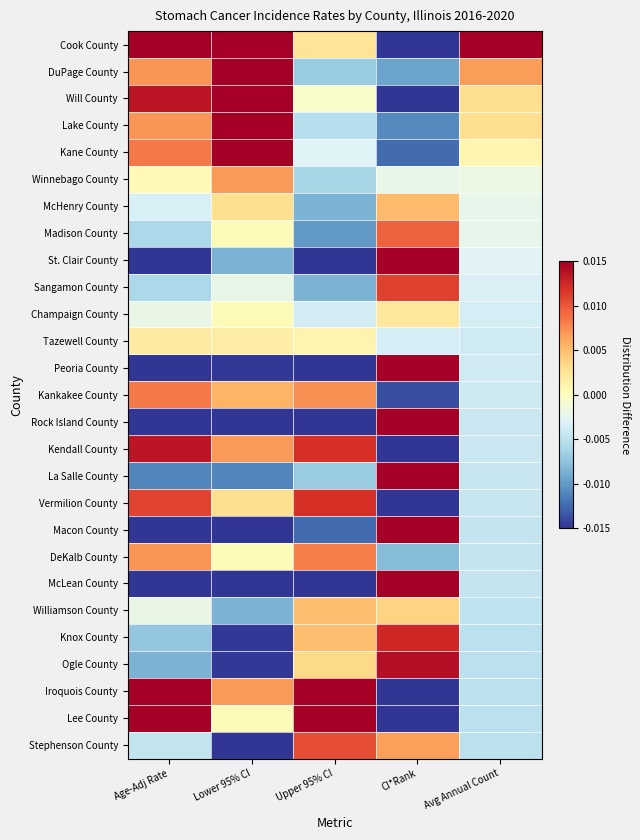

List the series in order of their peak value, lowest first.

Tazewell County, Champaign County, Williamson County, McHenry County, Winnebago County, DeKalb County, Kankakee County, Madison County, Stephenson County, Sangamon County, Vermilion County, Knox County, Kendall County, Ogle County, Cook County, DuPage County, Will County, Lake County, Kane County, St. Clair County, Peoria County, Rock Island County, La Salle County, Macon County, McLean County, Iroquois County, Lee County